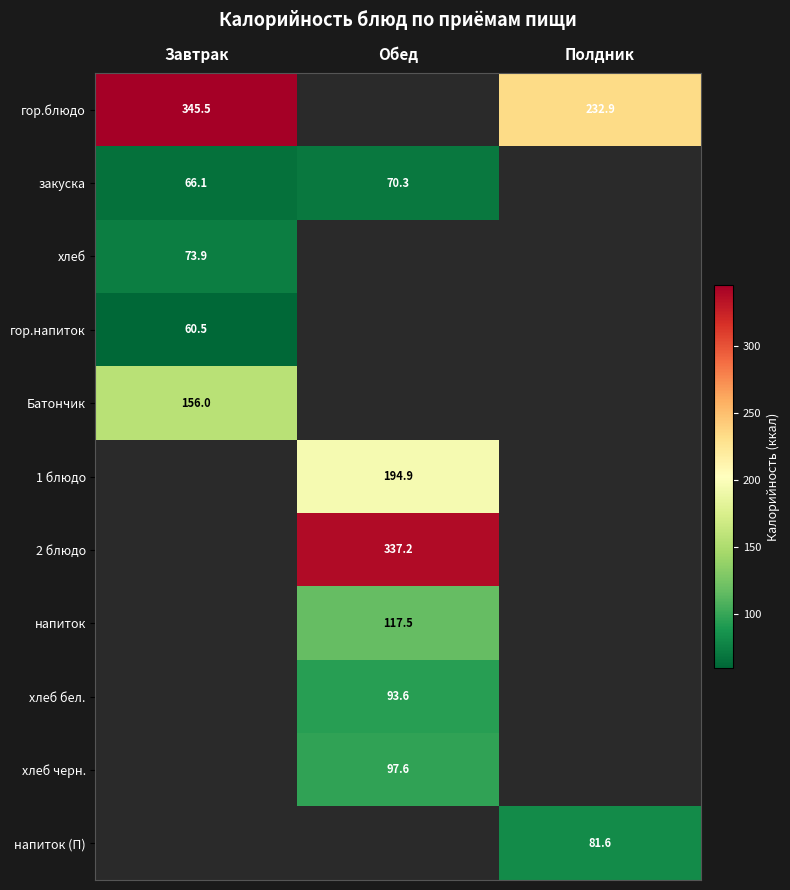

Where does the 1 блюдо series first go above 194?

Обед